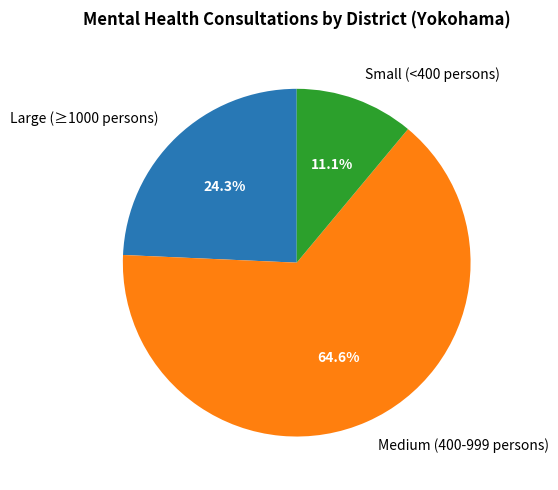

Is the sum of Medium (400-999 persons) and Large (≥1000 persons) greater than half?

Yes